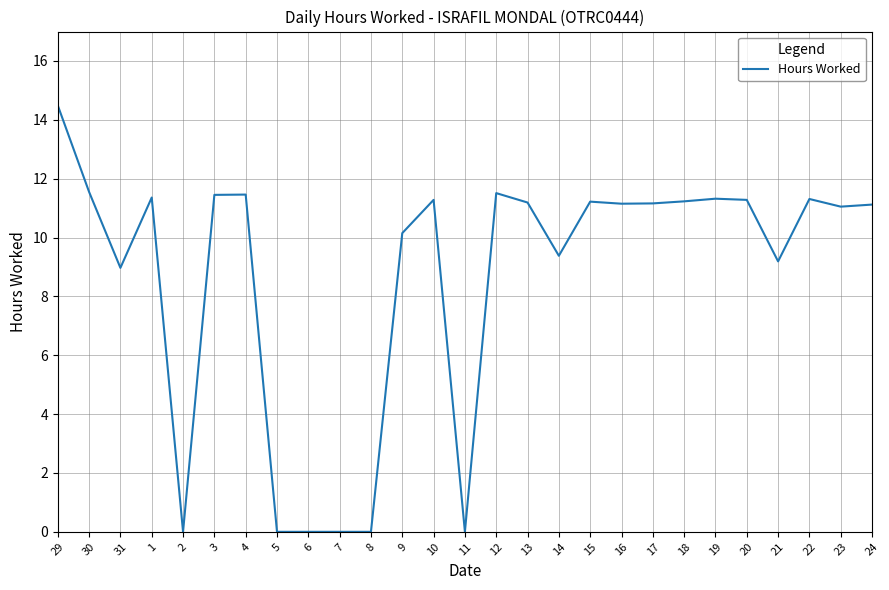

What position from the left is 6?

9